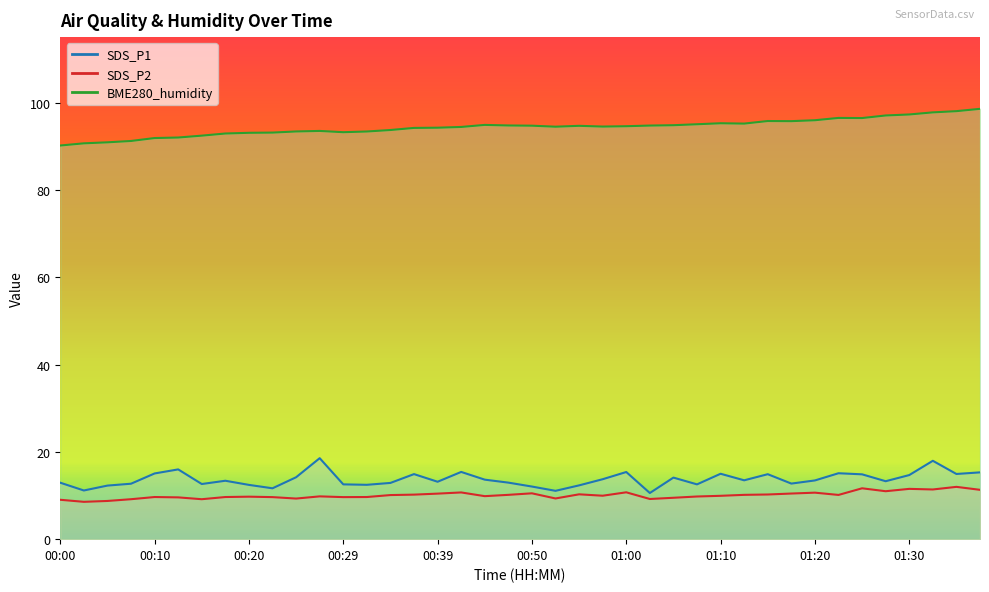

How many lines are shown in the chart?

3